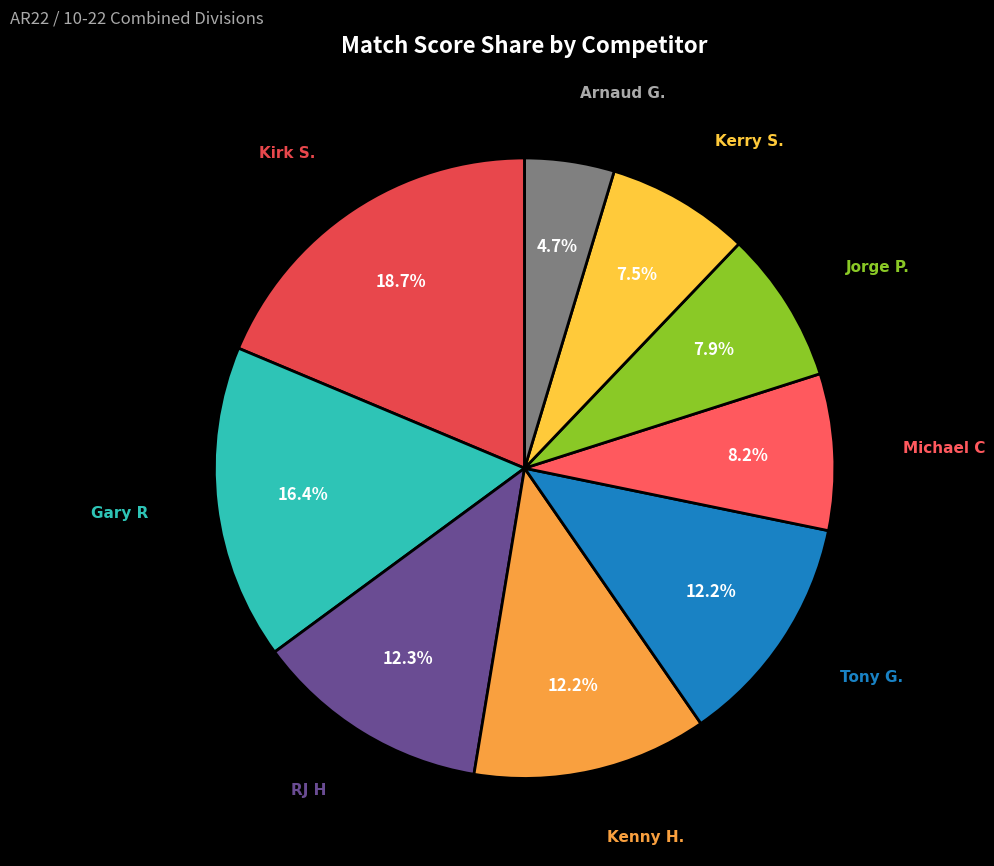

What percentage do Gary R and Michael C together represent?

24.6%